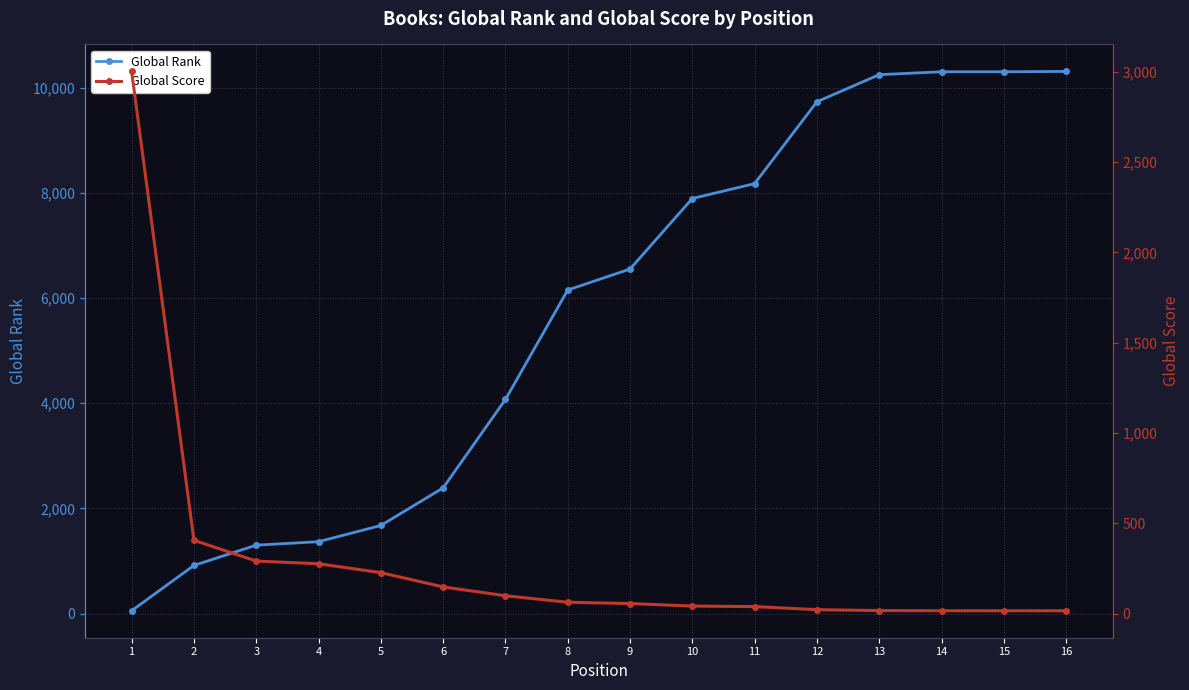

What is the sum of all Global Rank values?

91437